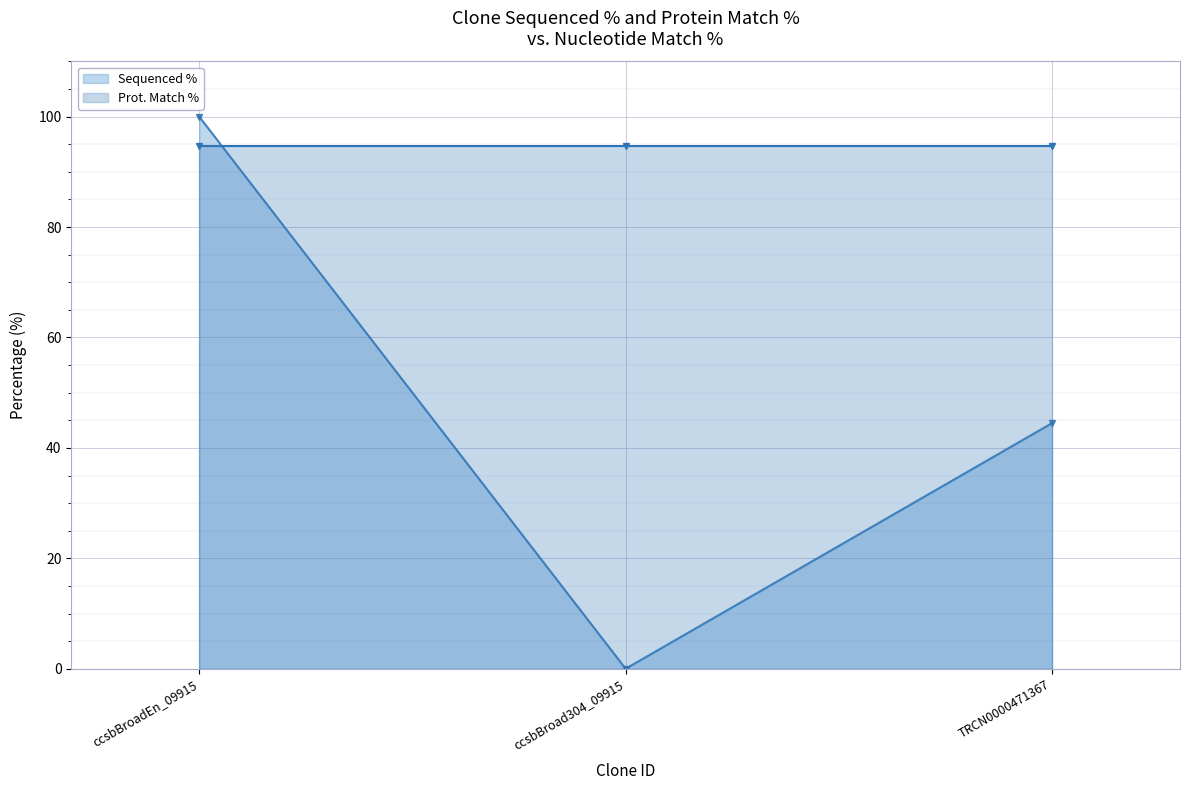

What is the change in value from ccsbBroadEn_09915 to TRCN0000471367?

-55.5